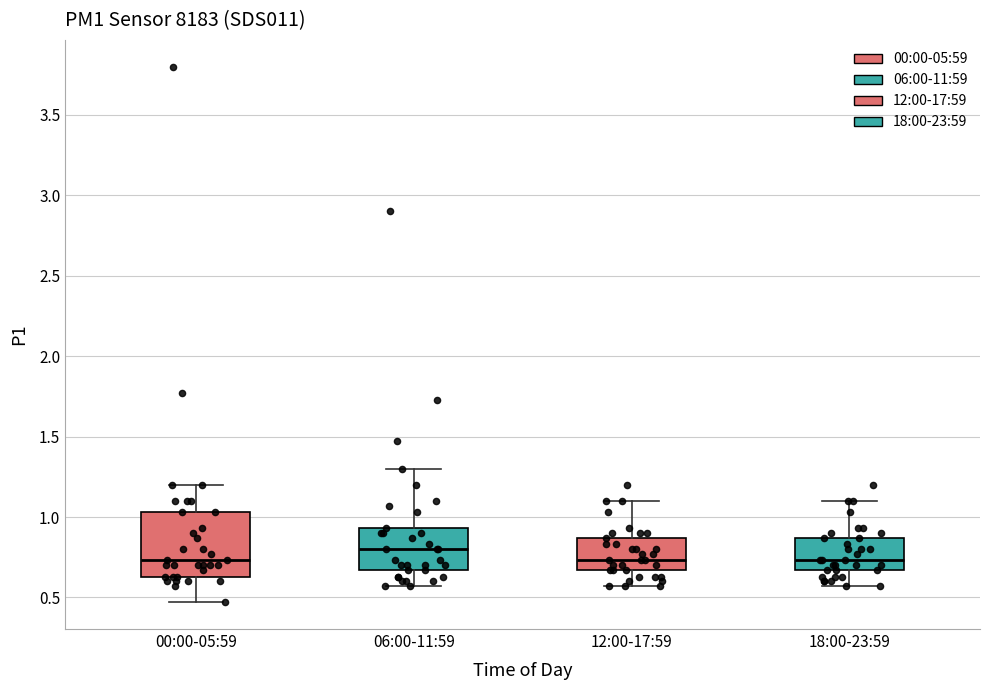

Reading left to right, read every box against the y-axis: the position of its median line, the range the box covers, and the ends of its whiskers. The values are not printed on the chart, so give them approximately, as read against the axis.

00:00-05:59: median 0.75, box 0.65 to 1.05, whiskers 0.45 to 1.20
06:00-11:59: median 0.80, box 0.65 to 0.95, whiskers 0.55 to 1.30
12:00-17:59: median 0.75, box 0.65 to 0.85, whiskers 0.55 to 1.10
18:00-23:59: median 0.75, box 0.65 to 0.85, whiskers 0.55 to 1.10